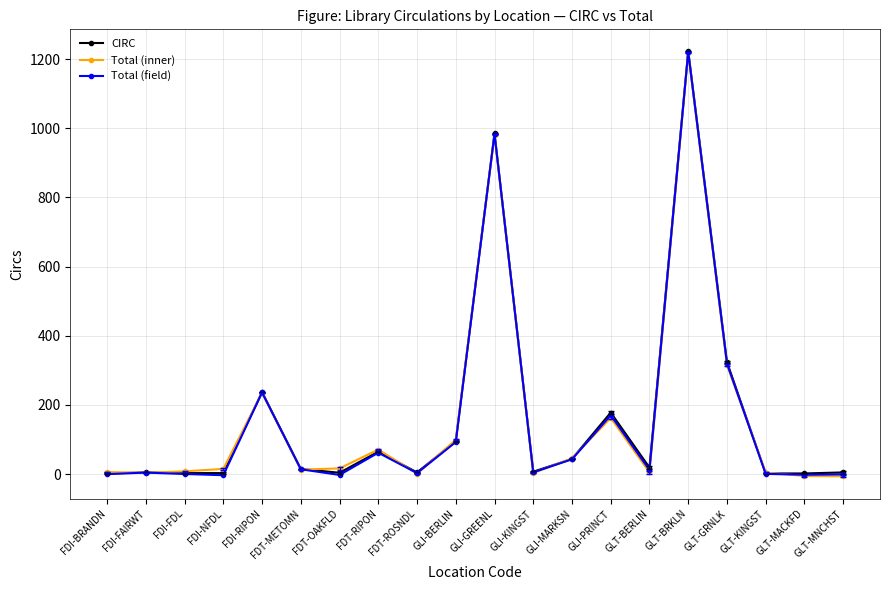

Is it true that CIRC equals 65.0 at FDT-RIPON?

True